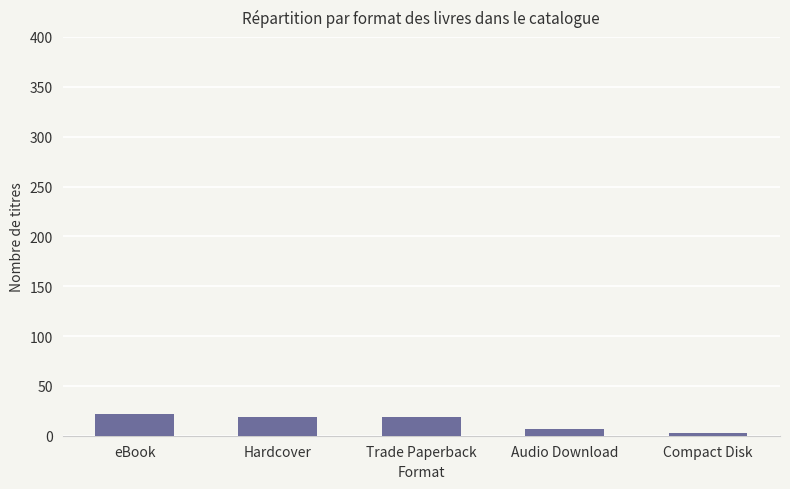

Read the value at Trade Paperback.

19